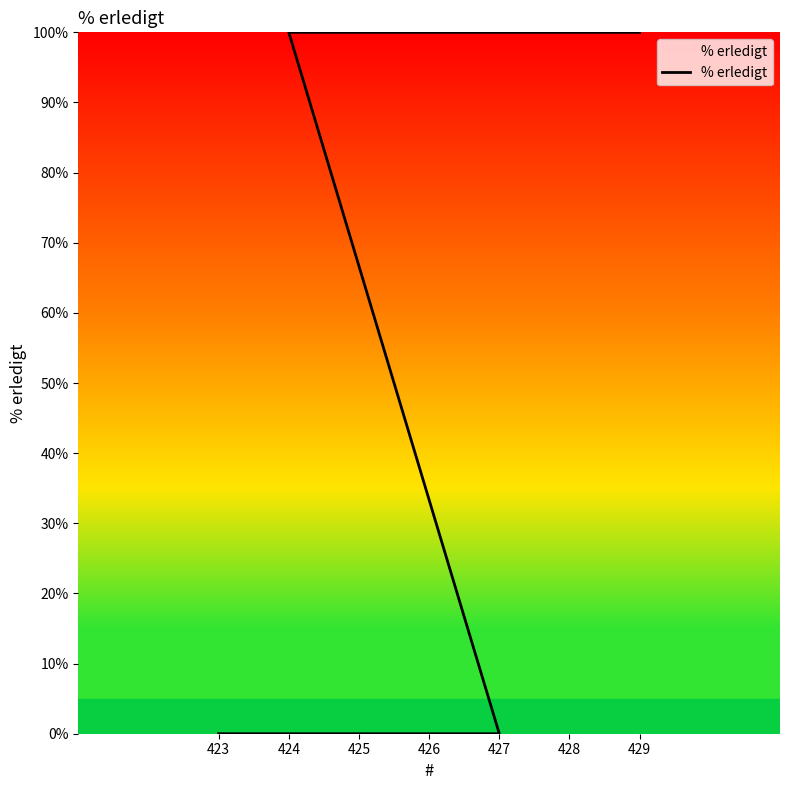

Count the values in the range 0 to 100.

7